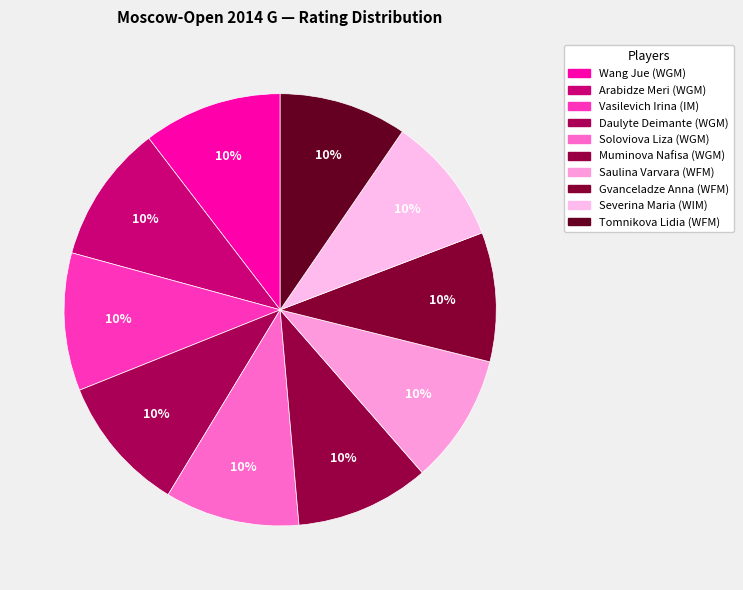

Between Saulina Varvara (WFM) and Wang Jue (WGM), which is larger?

Wang Jue (WGM)